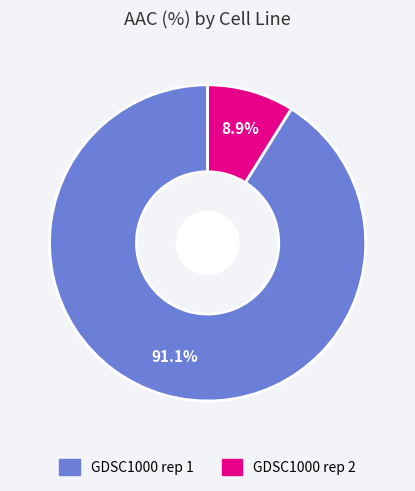

Does any single category account for the majority?

Yes